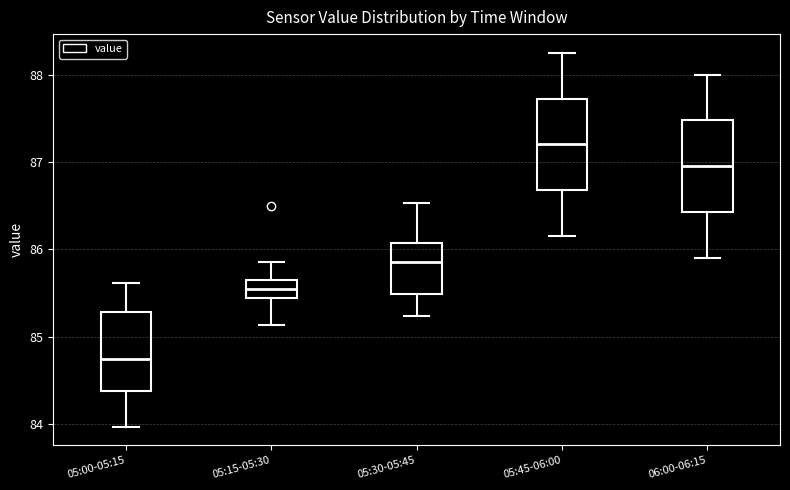

Where does the lower whisker of the box for 05:00-05:15 end on the y-axis? The values are not printed on the chart, so give them approximately, as read against the axis.

84.0